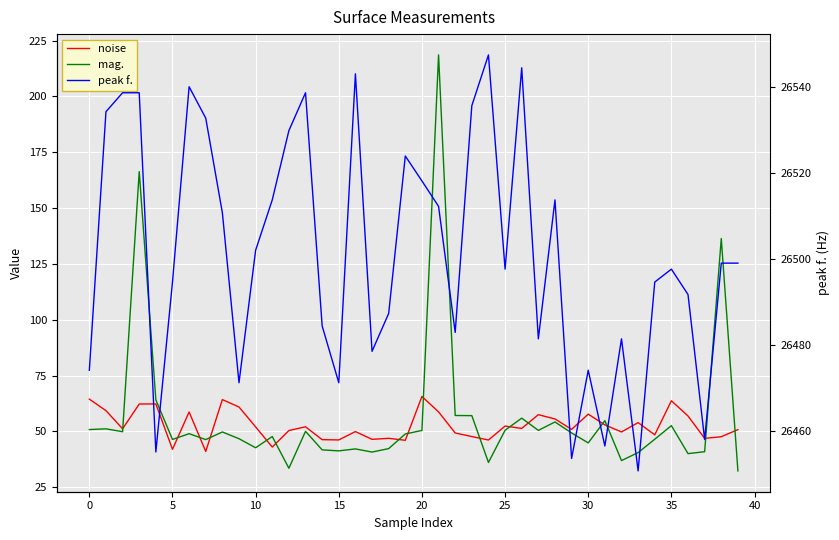

How many lines are shown in the chart?

3